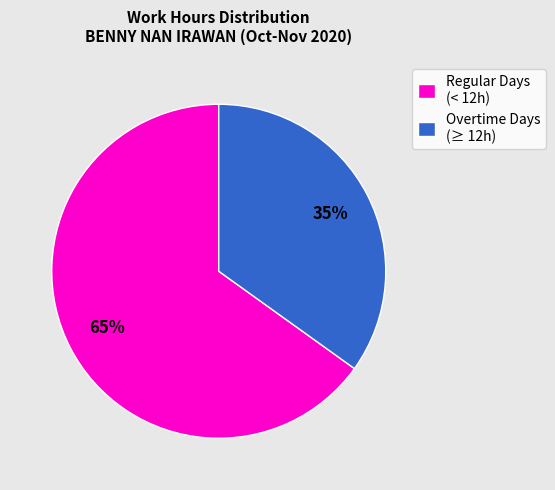

Is it true that Overtime Days (≥ 12h) is 47% of the pie?

False